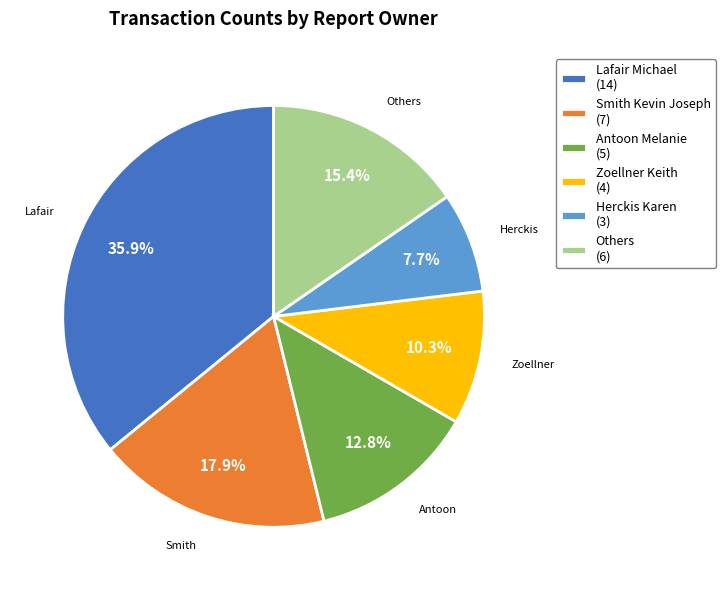

Which category has the biggest portion of the pie?

Lafair Michael (14)